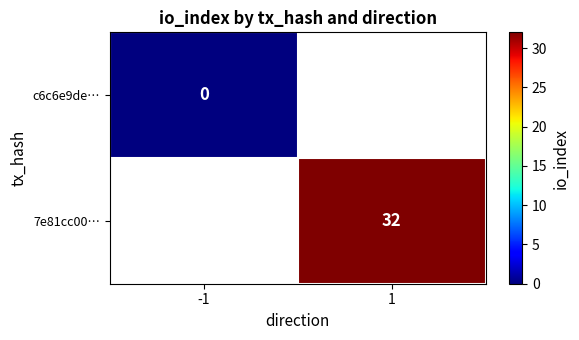

Is it true that 7e81cc00… equals 32 at 1?

True